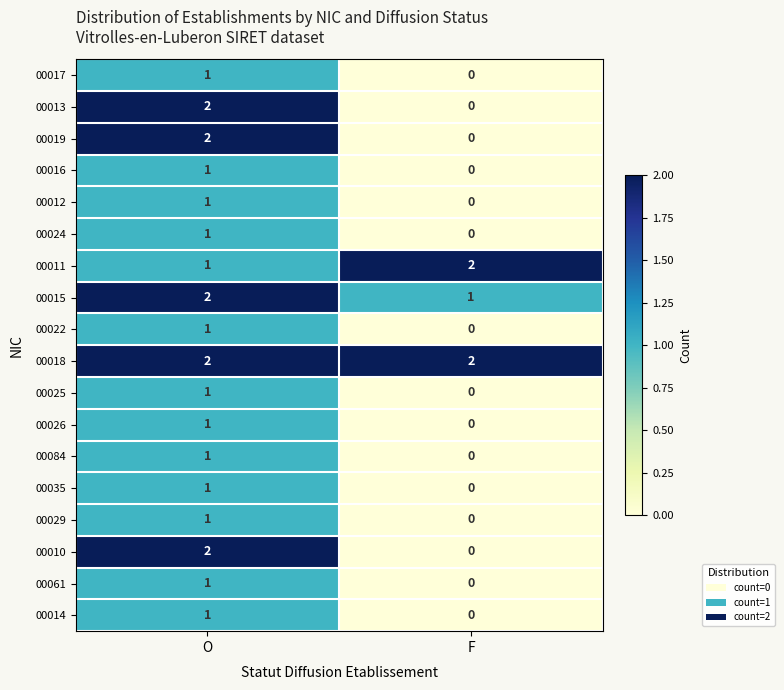

At which category is the sum across all series the highest?

O